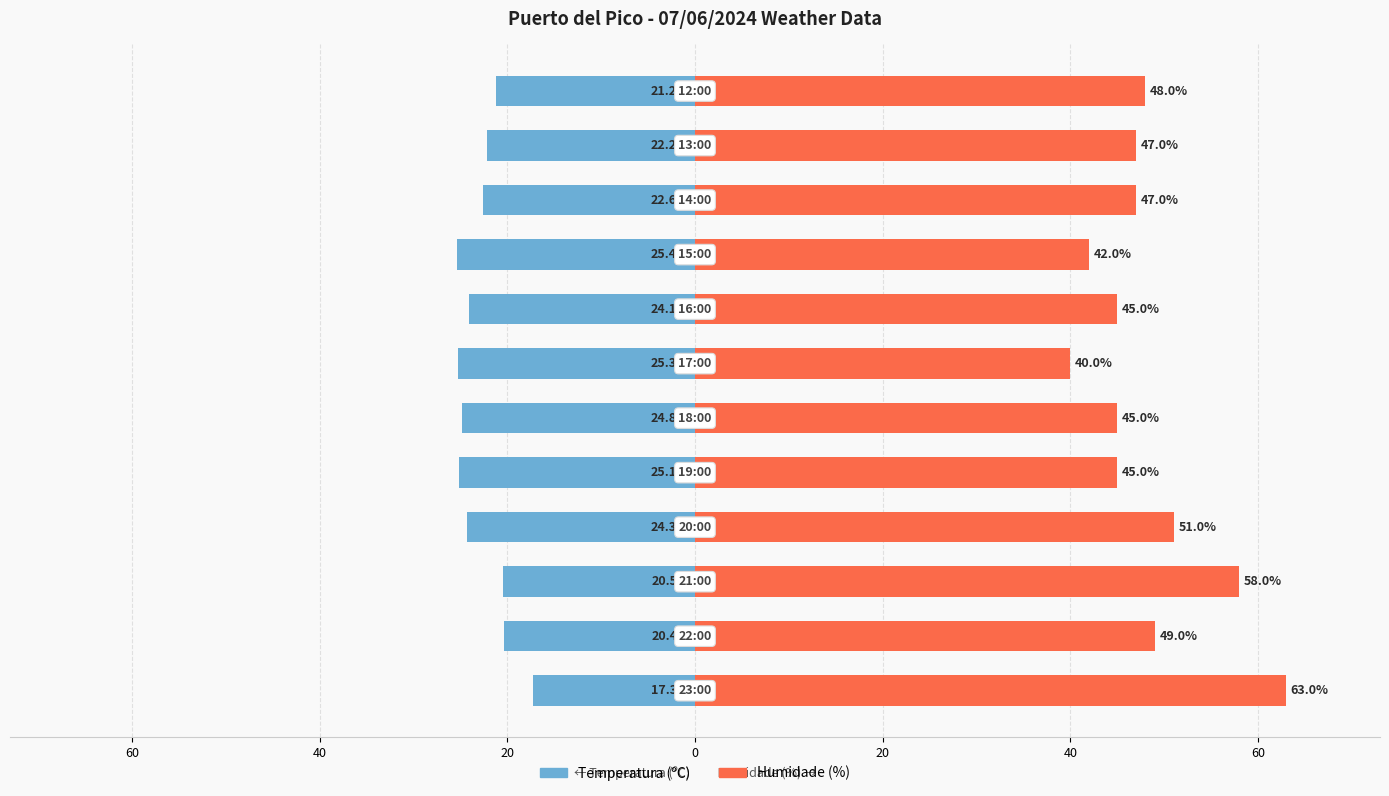

The value of Humidade (%) at 0 is 45.0. True or false?

True